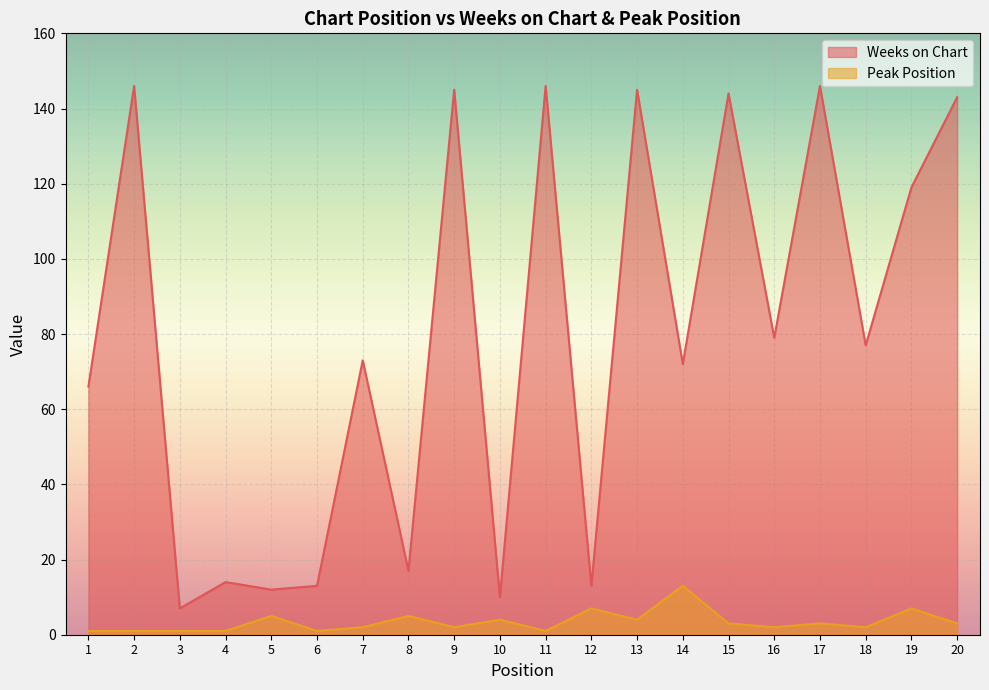

What is the value of the Weeks on Chart point at the 9th from the left?

145